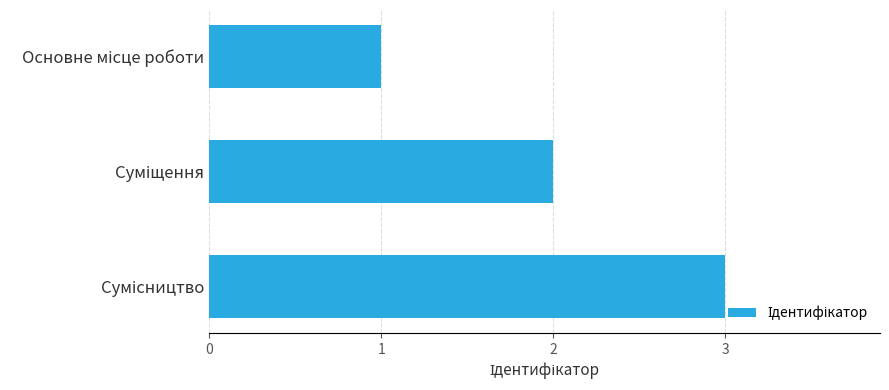

What is the greatest value displayed?

3